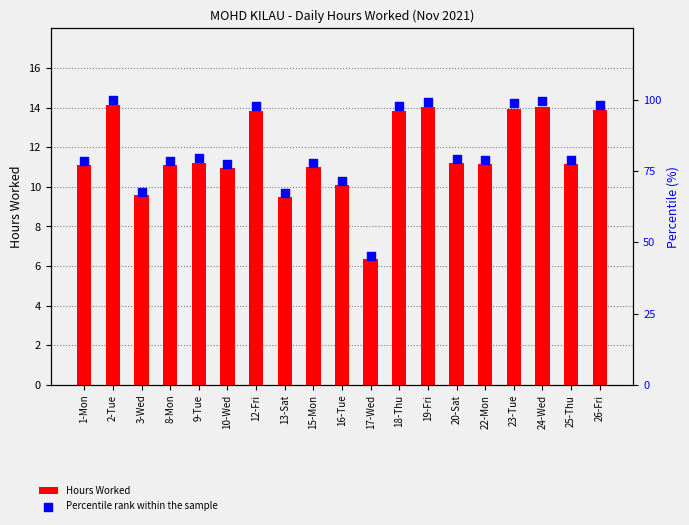

Which series has the largest Y range (max minus min)?

Percentile rank within the sample